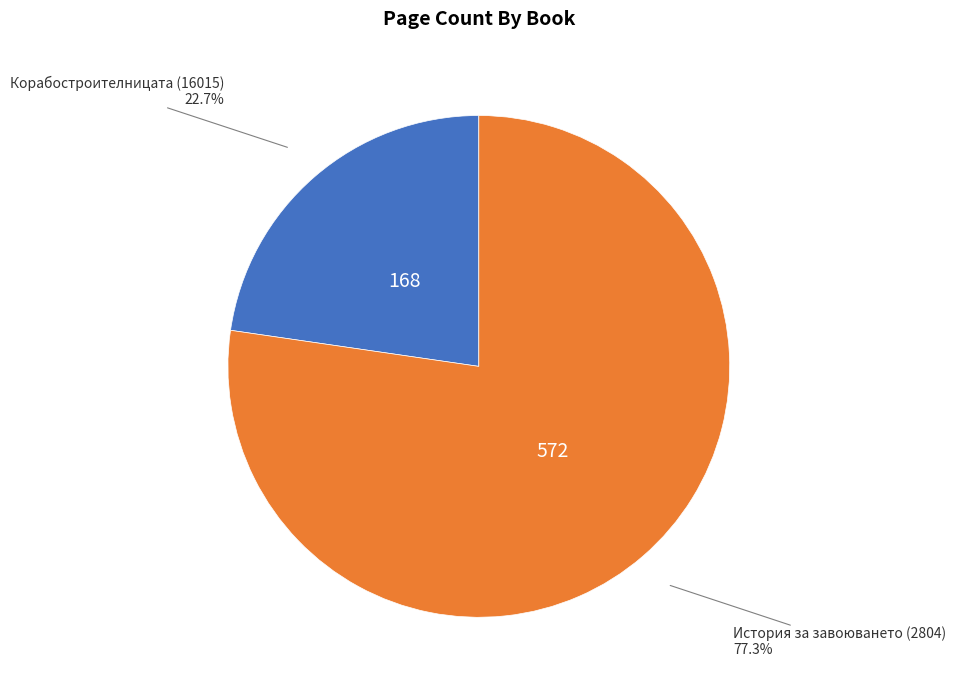

Is there any slice that represents more than half of the pie?

Yes